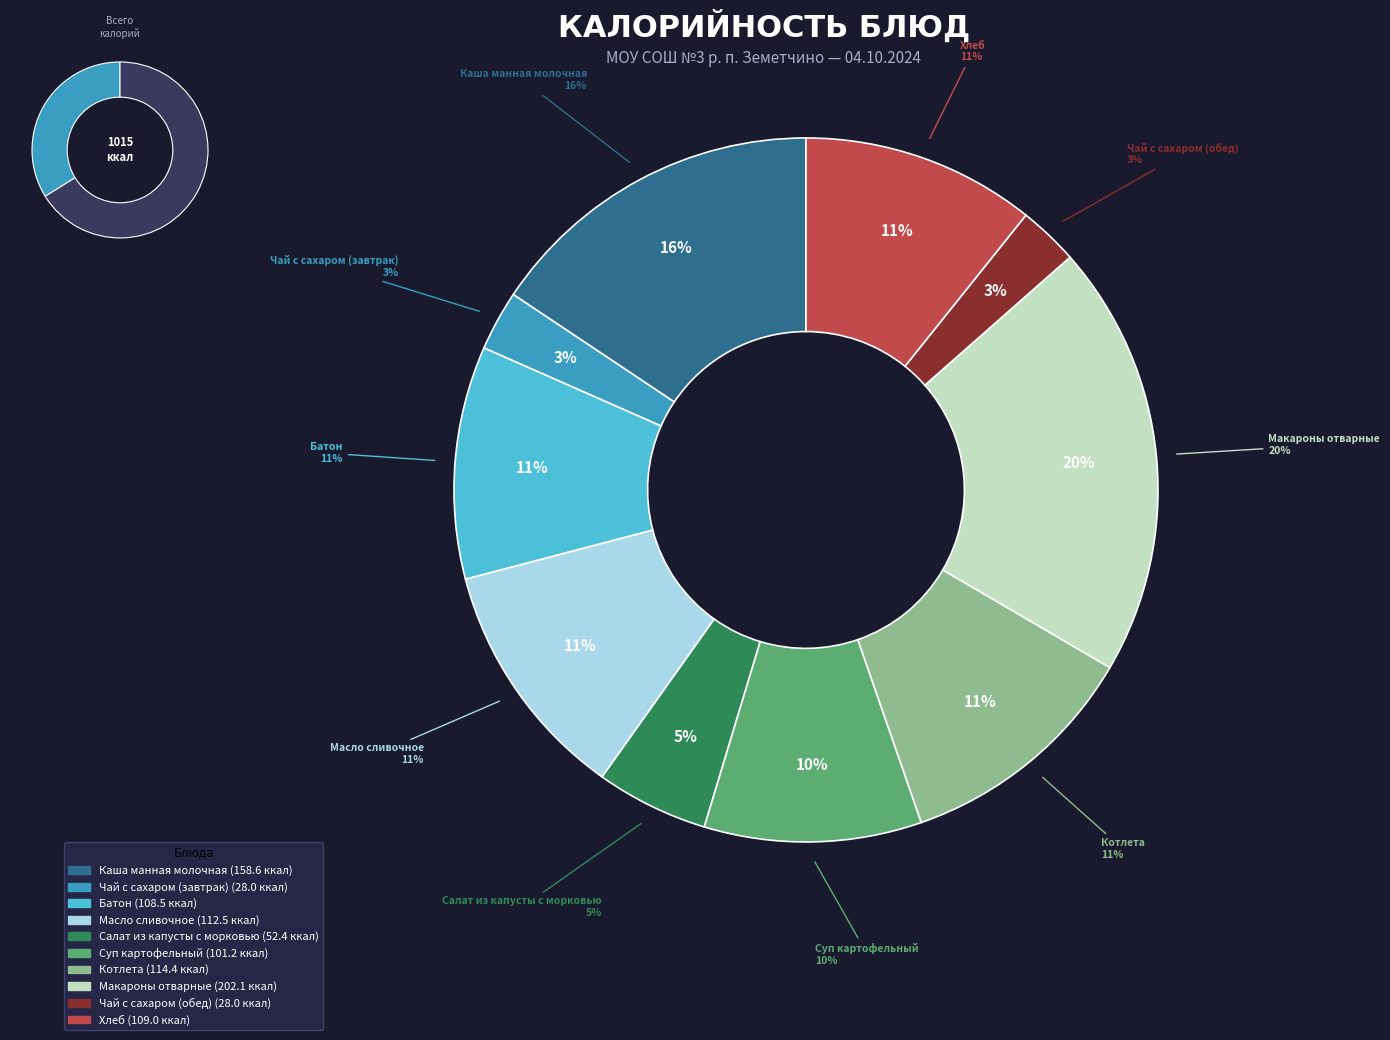

To the nearest percent, what is the average slice percentage?

10%